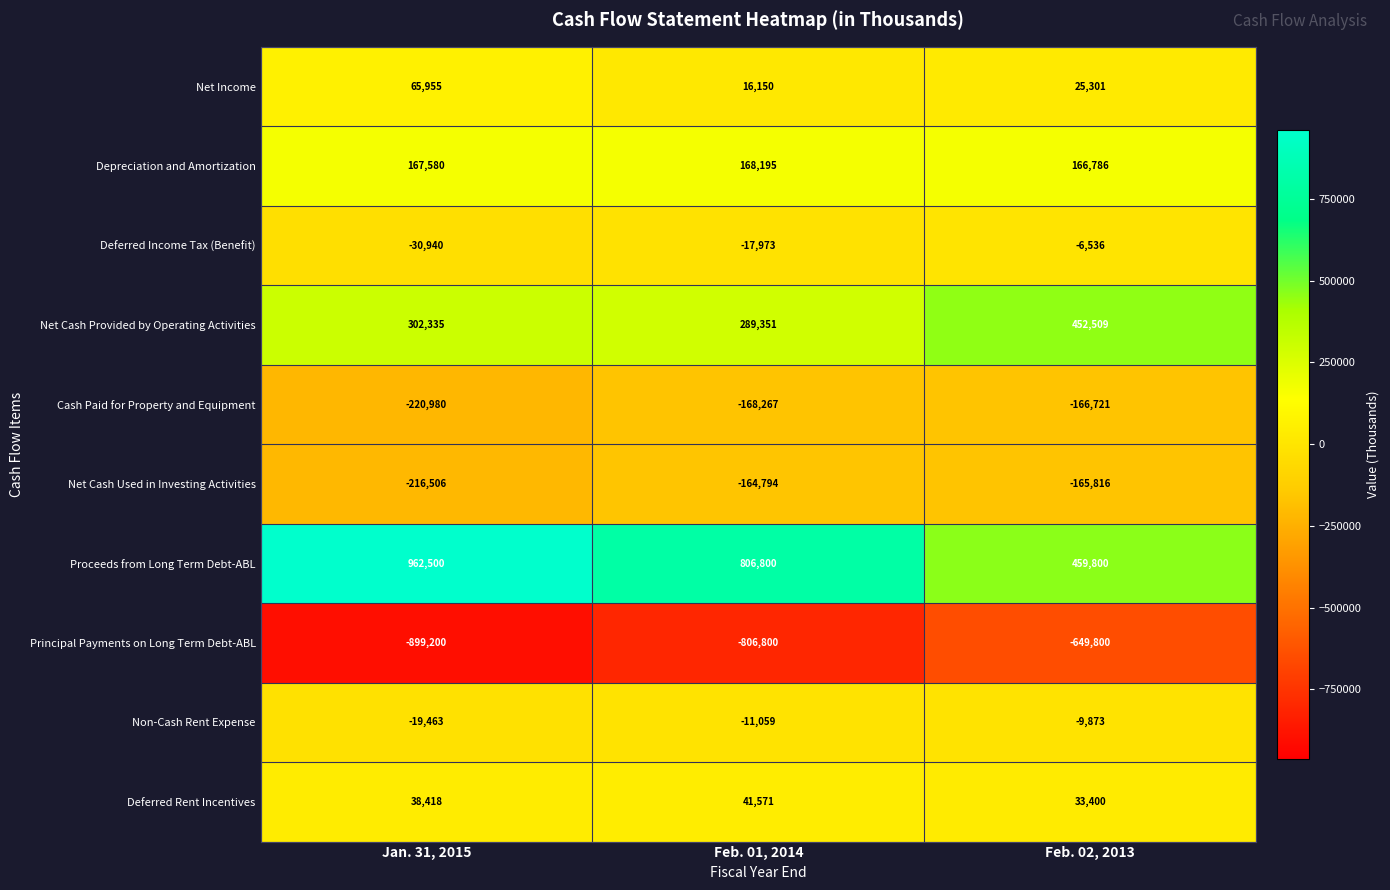

At Feb. 01, 2014, list the series in order from smallest to largest.

Principal Payments on Long Term Debt-ABL, Cash Paid for Property and Equipment, Net Cash Used in Investing Activities, Deferred Income Tax (Benefit), Non-Cash Rent Expense, Net Income, Deferred Rent Incentives, Depreciation and Amortization, Net Cash Provided by Operating Activities, Proceeds from Long Term Debt-ABL